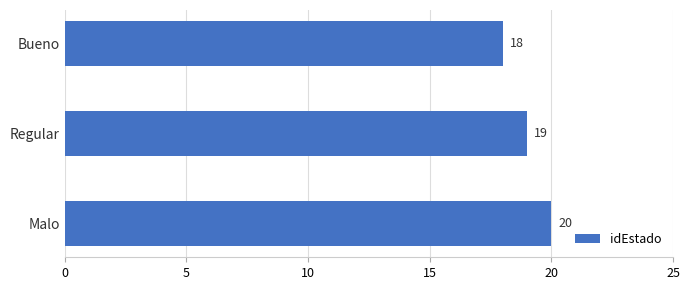

True or false: the data shows 19 at Regular.

True